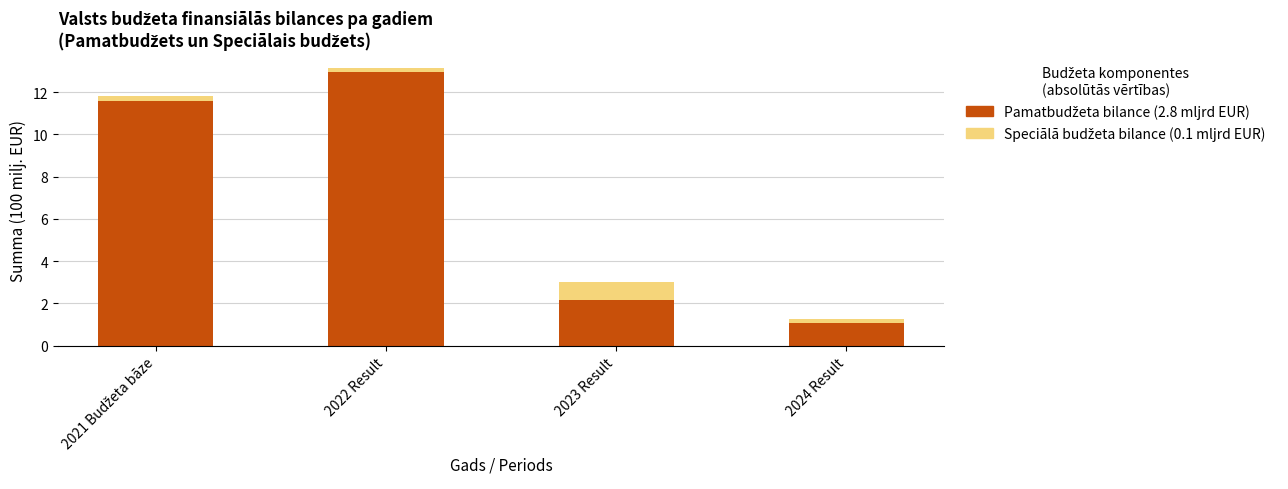

At which category is the sum across all series the highest?

2022 Result